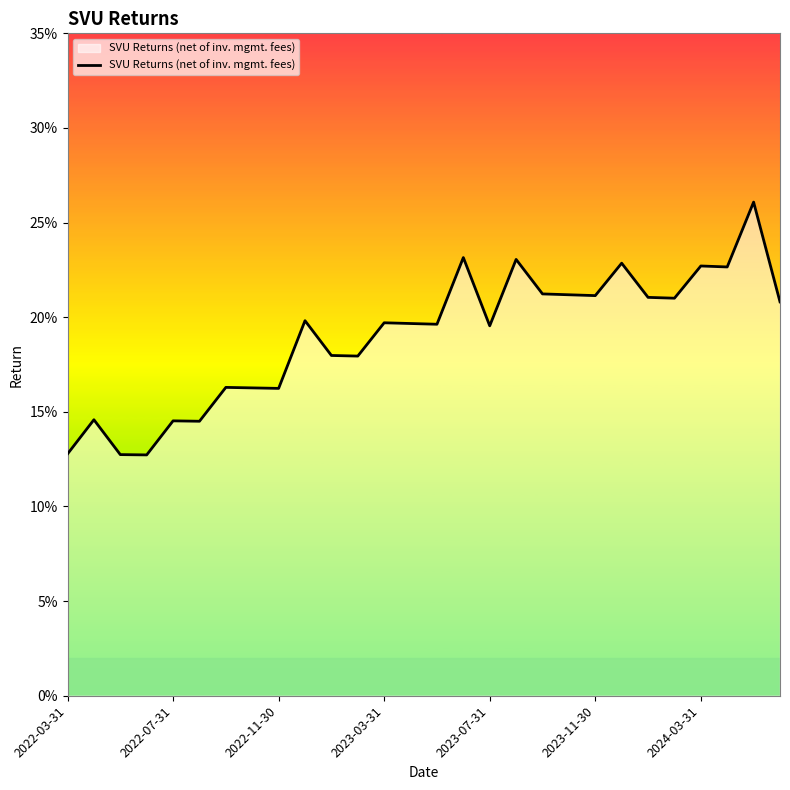

Count the values in the range 0 to 1.

28